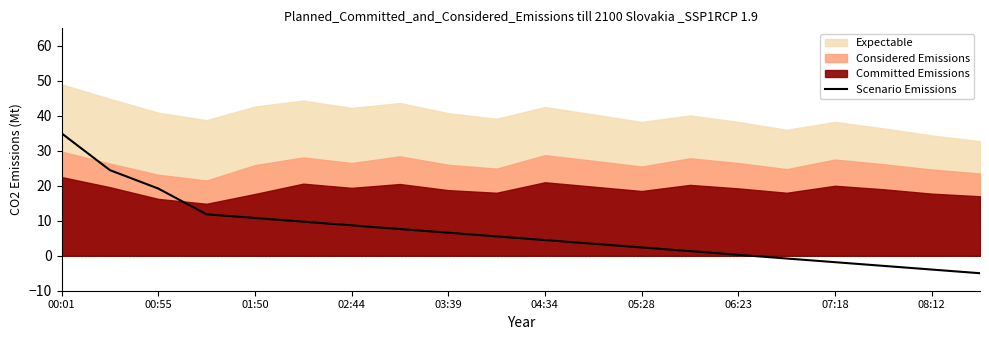

At which label does Scenario Emissions reach its peak?

00:01